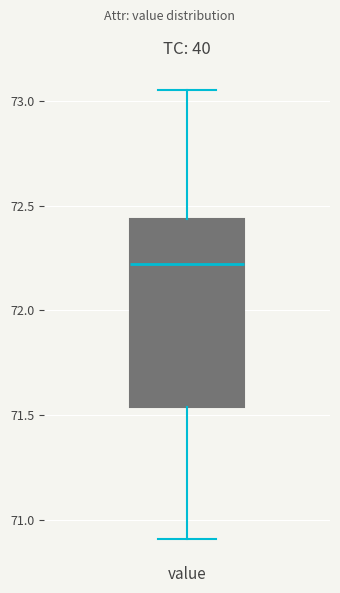

Transcribe this box plot: give where the median line is, the range the box spans, and where the two whiskers end, as read against the y-axis. The values are not printed on the chart, so give them approximately, as read against the axis.

median 72.20, box 71.55 to 72.45, whiskers 70.90 to 73.05